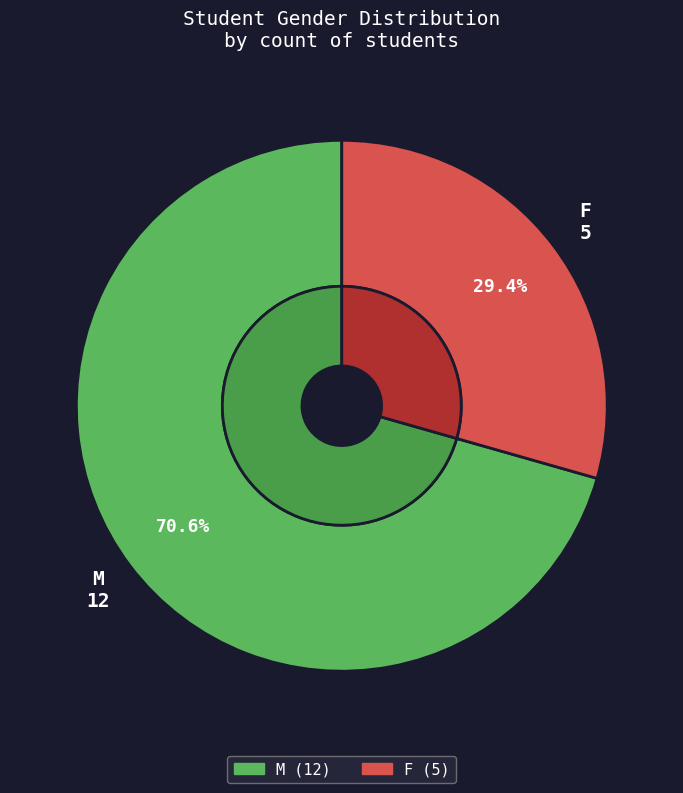

Approximately how many times larger is the value at F compared to M?

0.4